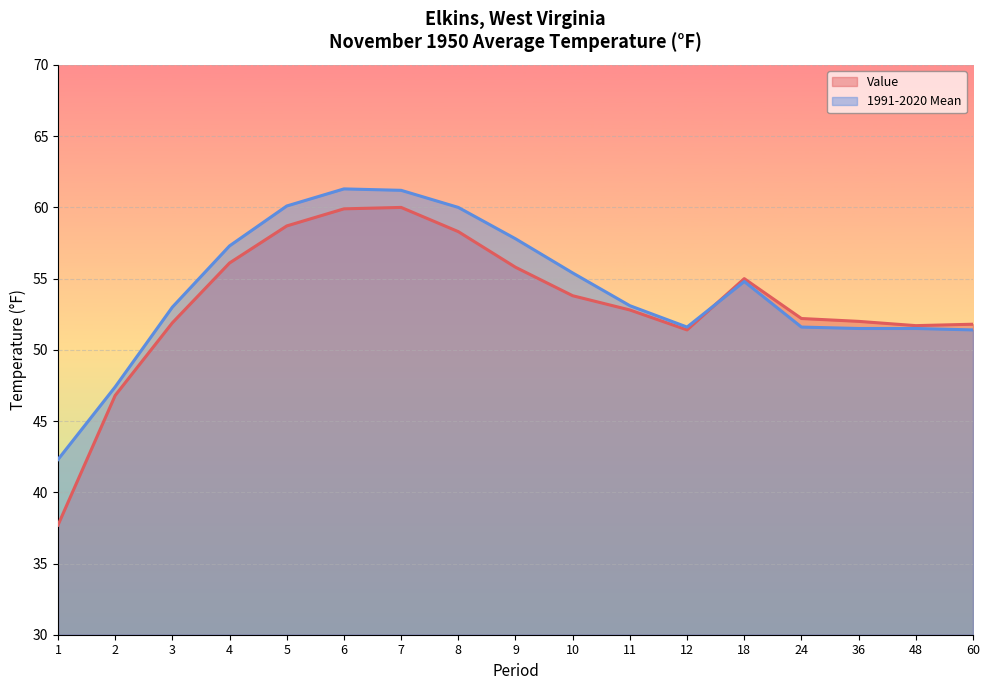

How many lines are shown in the chart?

2